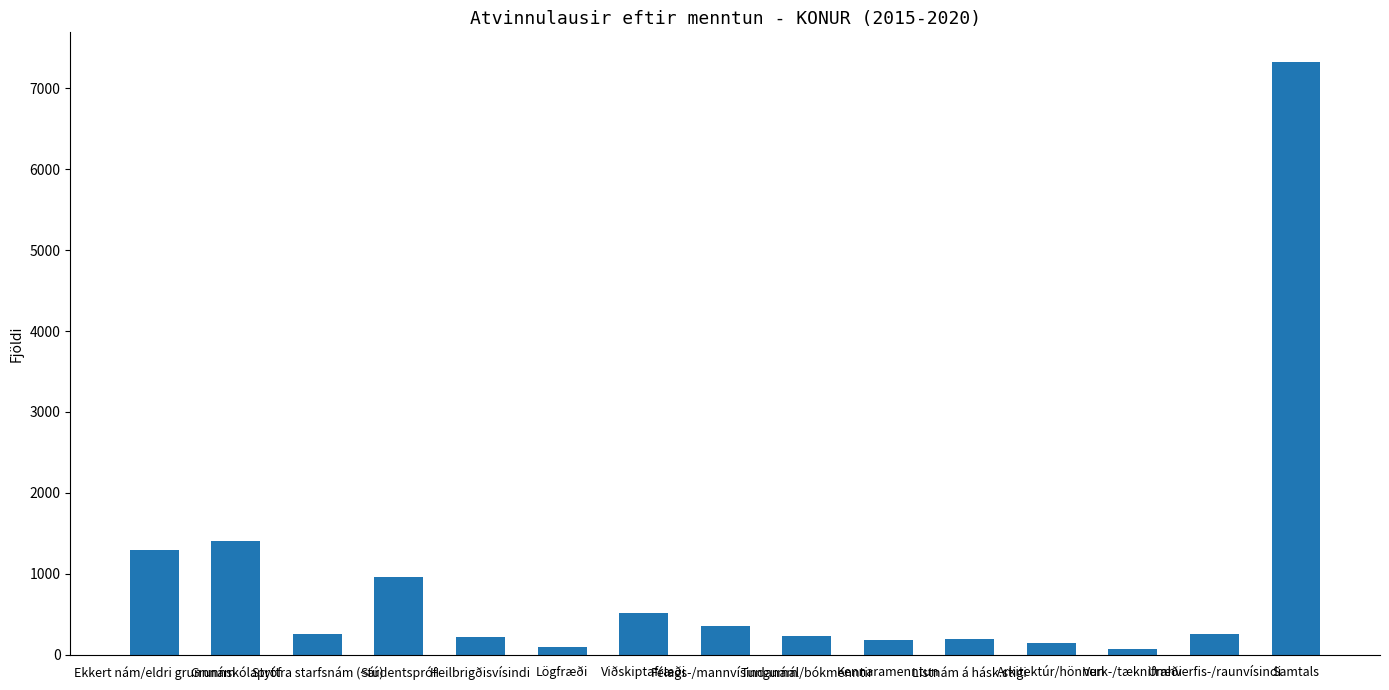

What is the maximum value shown in the chart?

7325.7